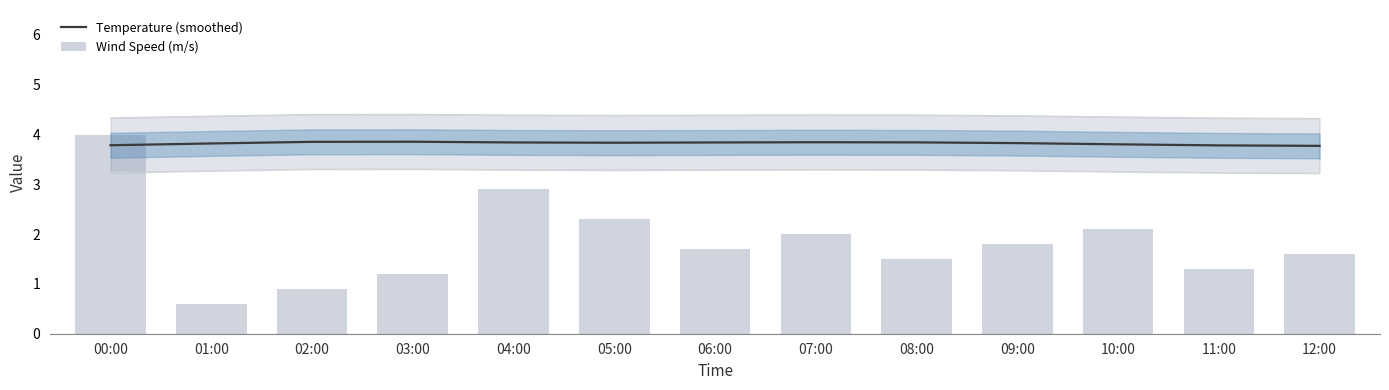

True or false: Wind Speed (m/s) has a value of 1.2 at 07:00.

False